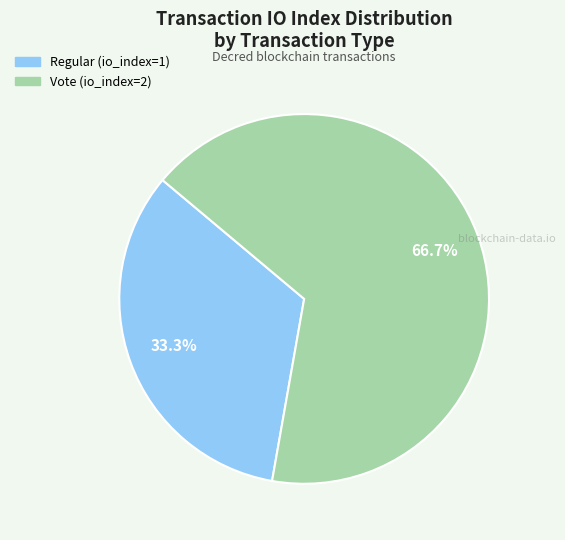

What percentage do Vote and Regular together represent?

100.0%